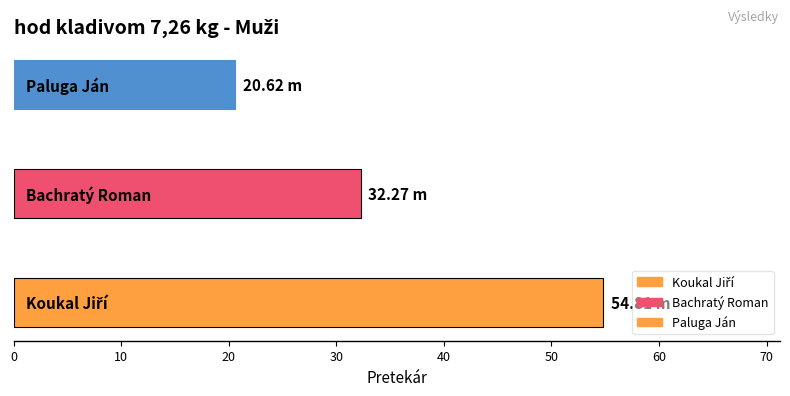

What is the difference between the maximum and second lowest values?

22.5